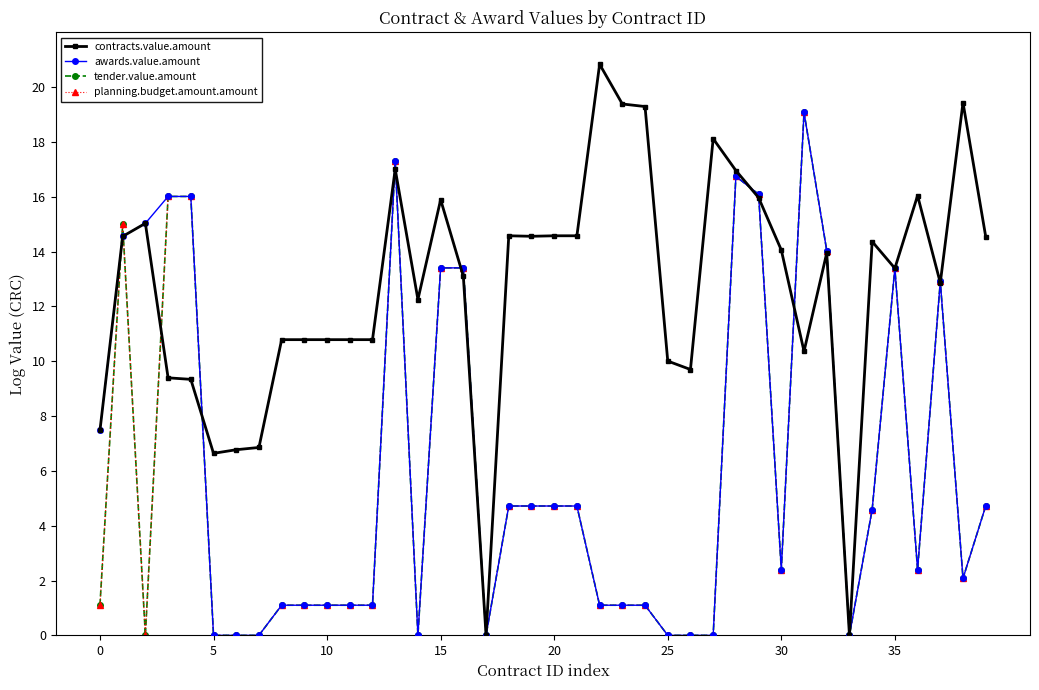

At how many categories does at least one series exceed 6?

38